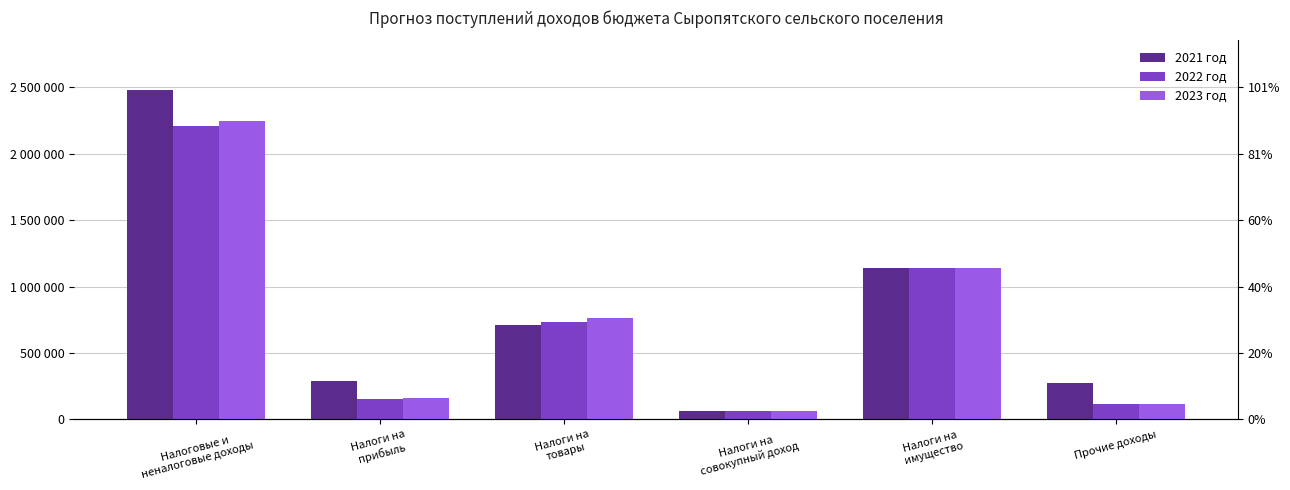

At how many categories does at least one series exceed 1704829?

1